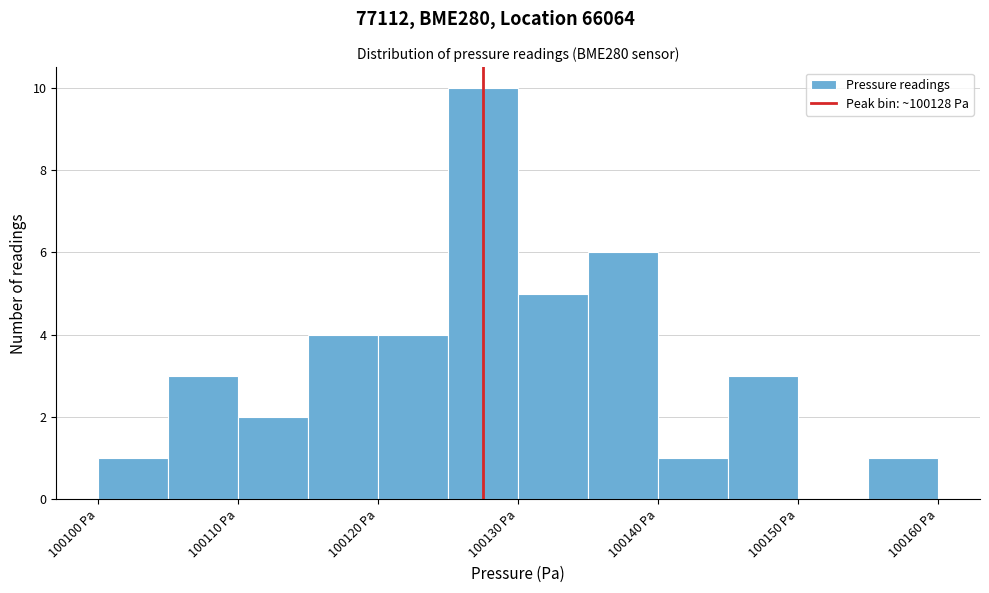

Reading left to right, list every bar in this chart as the range it spans on the x-axis followed by its height. The values are not printed on the chart, so give them approximately, as read against the axis.

100100 to 100105: 1
100105 to 100110: 3
100110 to 100115: 2
100115 to 100120: 4
100120 to 100125: 4
100125 to 100130: 10
100130 to 100135: 5
100135 to 100140: 6
100140 to 100145: 1
100145 to 100150: 3
100150 to 100155: 0
100155 to 100160: 1